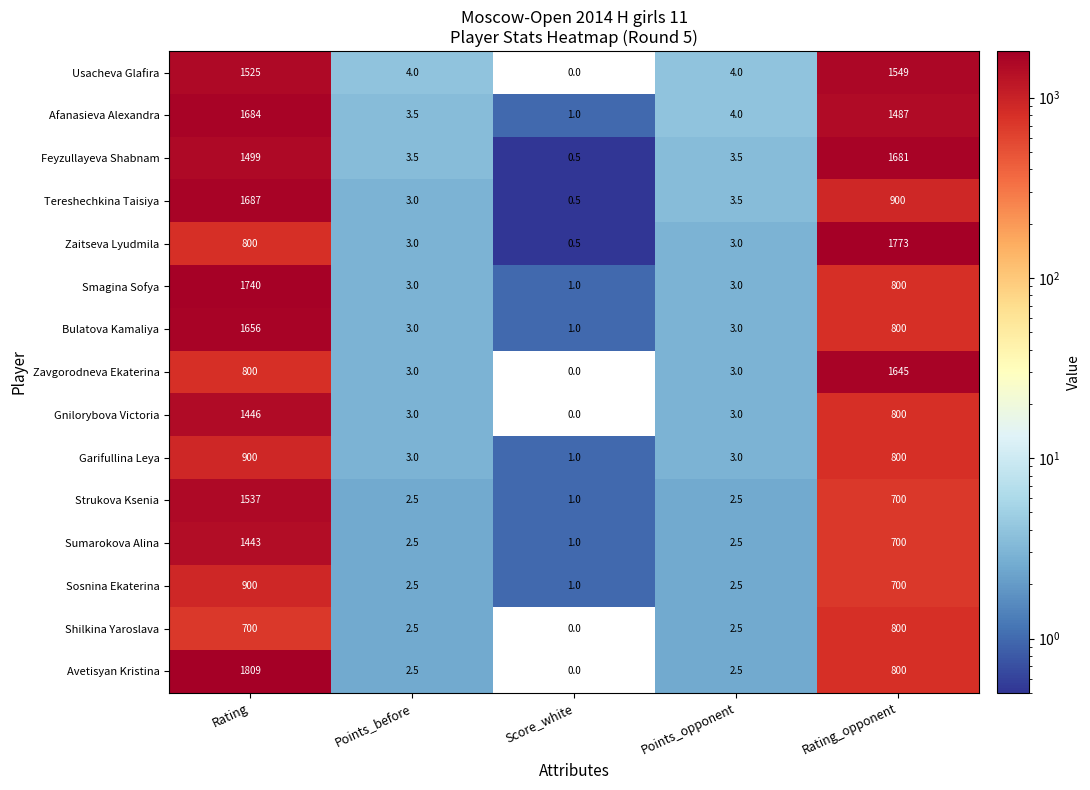

Where is Afanasieva Alexandra nearest to the value 842?

Rating_opponent